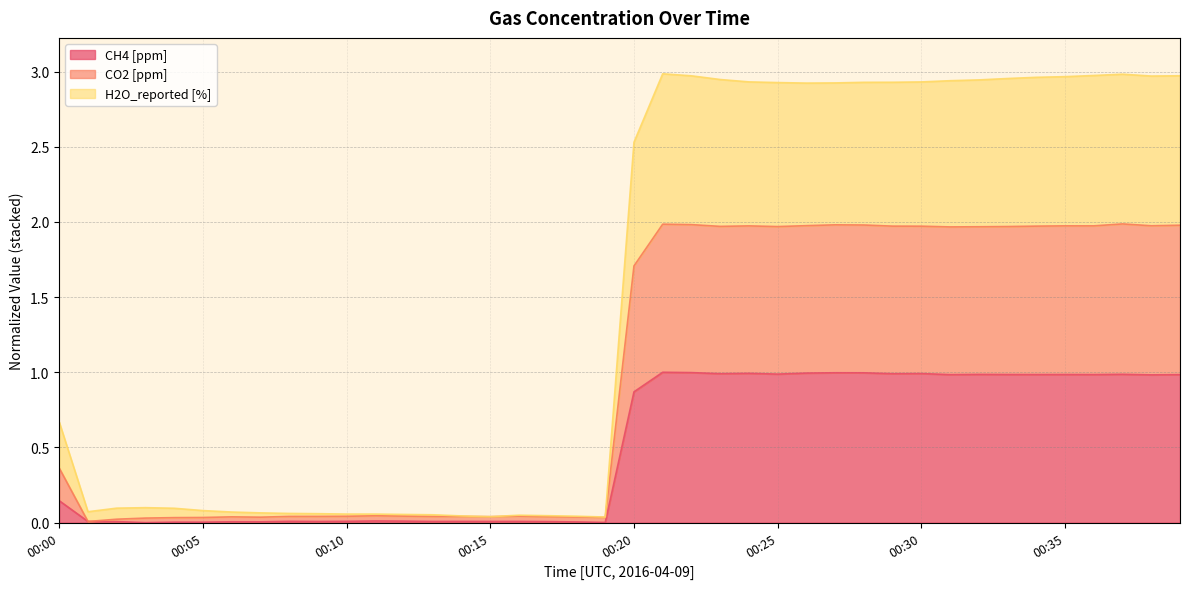

True or false: CO2 [ppm] has a value of 0.0 at 00:03.

False